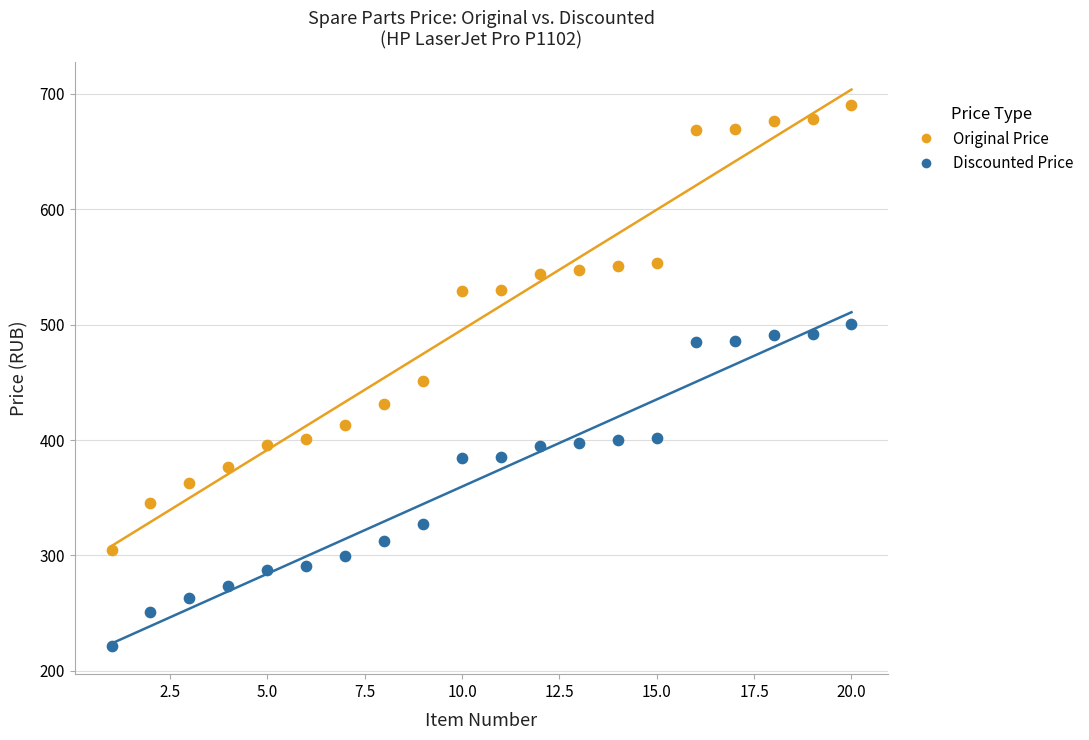

What is the X range (max minus min) for the scatter plot?

19.0